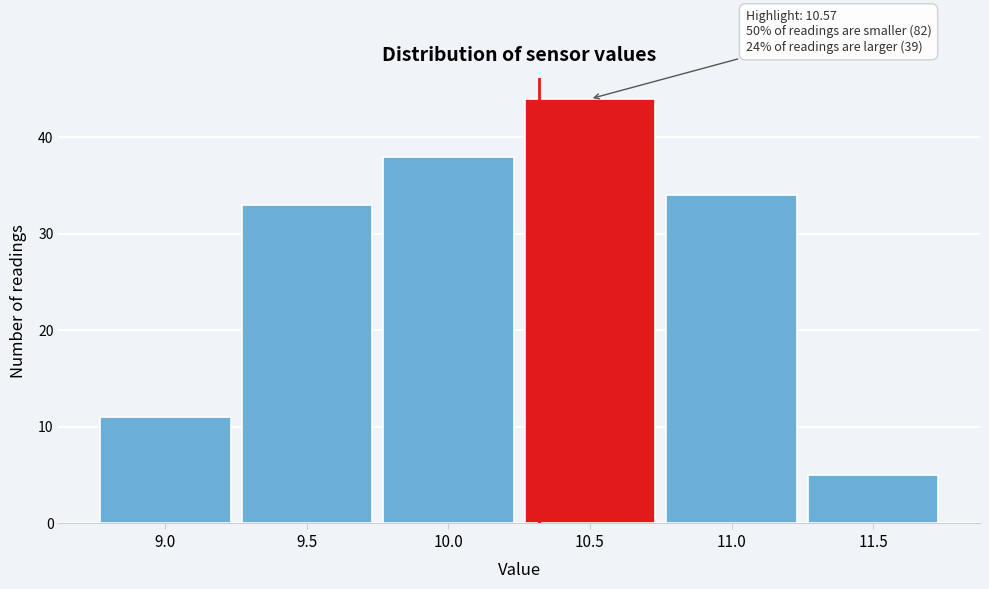

Reading left to right, extract all data points from this chart.

9.0=11	9.5=33	10.0=38	10.5=44	11.0=34	11.5=5